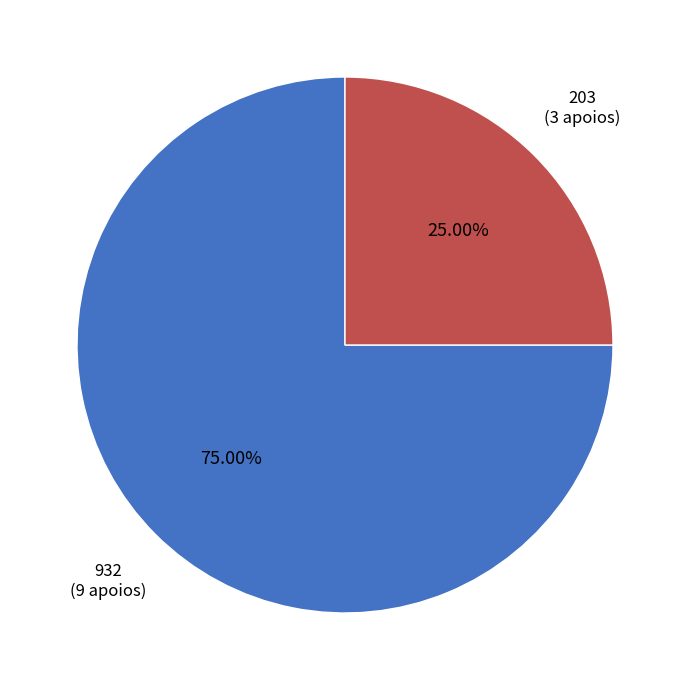

Does any single category account for the majority?

Yes